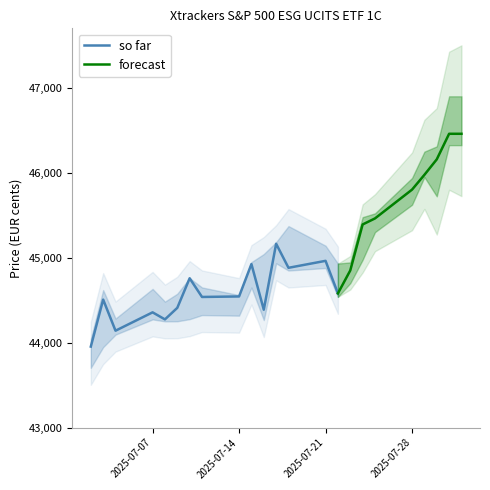

At how many categories does at least one series exceed 43947?

23